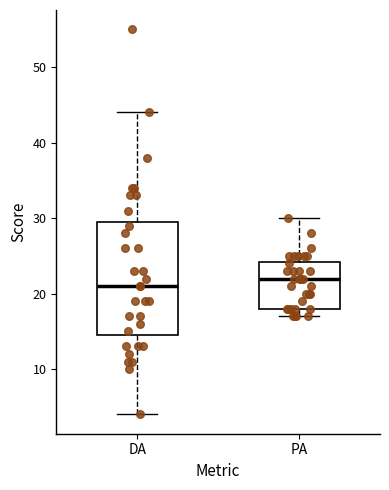

Which box has the lowest median line?

DA